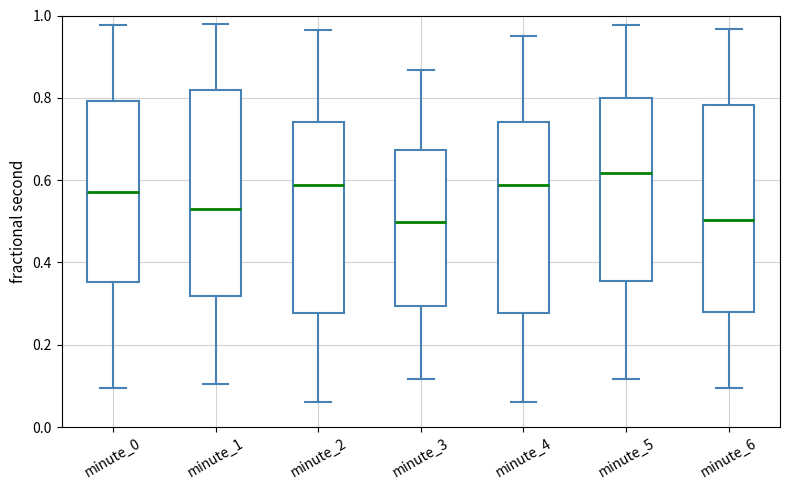

Reading left to right, read every box against the y-axis: the position of its median line, the range the box covers, and the ends of its whiskers. The values are not printed on the chart, so give them approximately, as read against the axis.

minute_0: median 0.58, box 0.36 to 0.80, whiskers 0.10 to 0.98
minute_1: median 0.54, box 0.32 to 0.82, whiskers 0.10 to 0.98
minute_2: median 0.58, box 0.28 to 0.74, whiskers 0.06 to 0.96
minute_3: median 0.50, box 0.30 to 0.68, whiskers 0.12 to 0.86
minute_4: median 0.58, box 0.28 to 0.74, whiskers 0.06 to 0.94
minute_5: median 0.62, box 0.36 to 0.80, whiskers 0.12 to 0.98
minute_6: median 0.50, box 0.28 to 0.78, whiskers 0.10 to 0.96